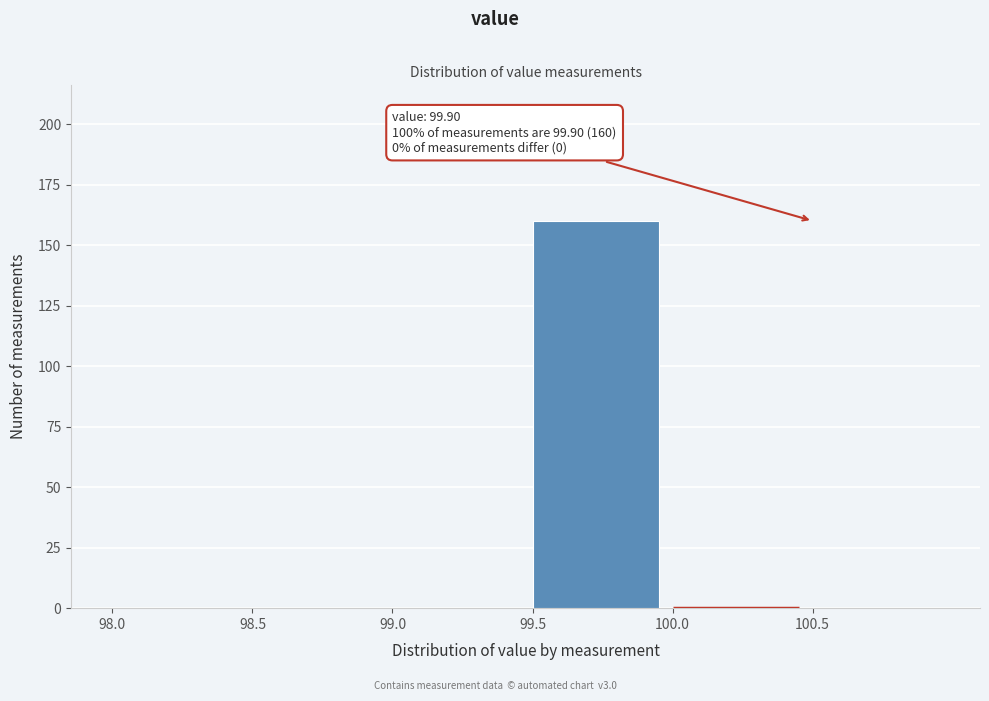

Reading right to left, what are all the values shown in this chart?

100.5=0	100.0=0	99.5=160	99.0=0	98.5=0	98.0=0